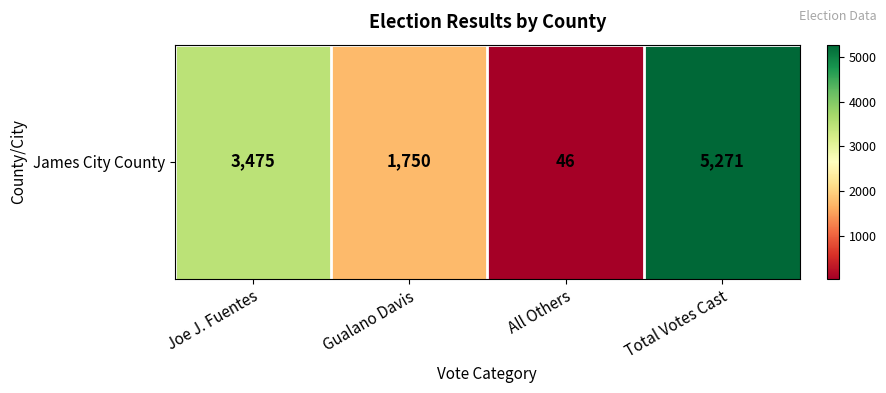

How many categories are shown in the chart?

4